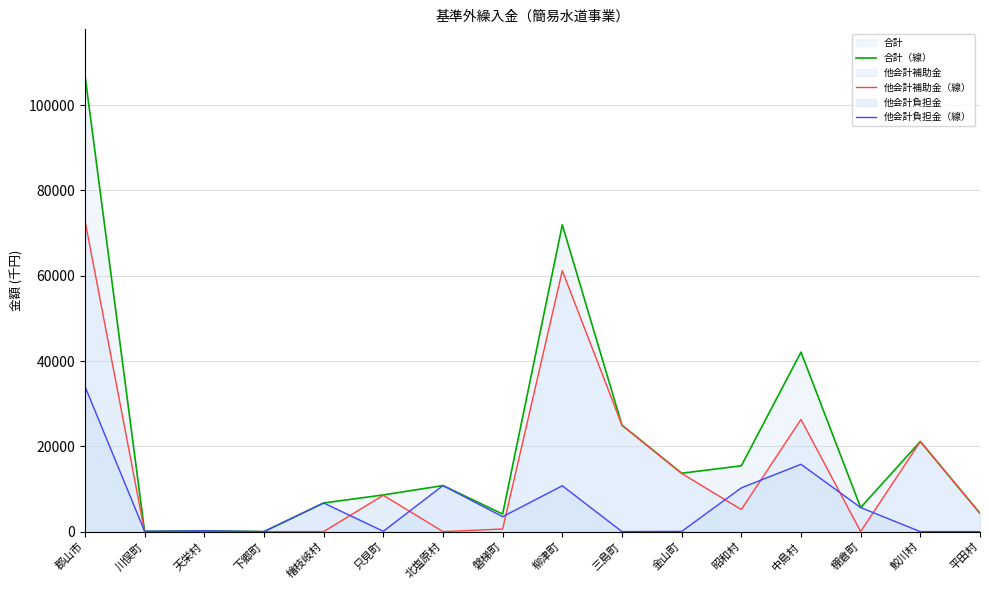

Which has a higher value, 檜枝岐村 or 平田村?

檜枝岐村